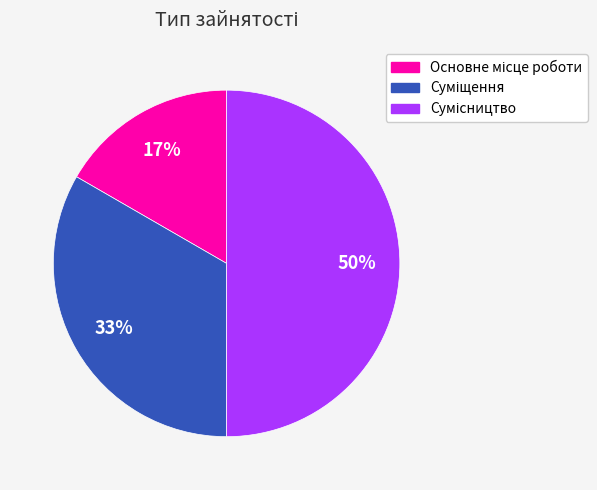

To the nearest percent, what is the average slice percentage?

33%